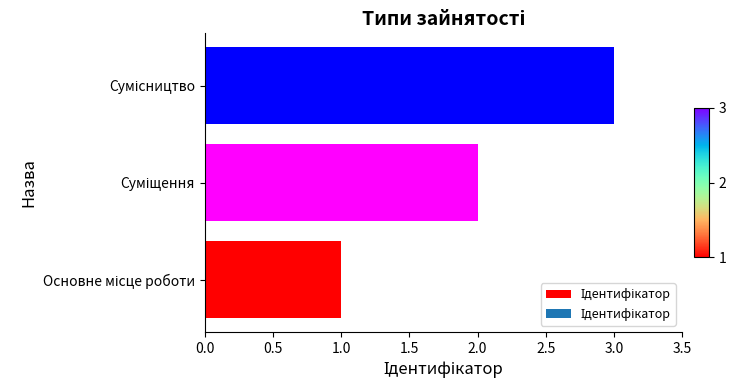

What is the difference between the second highest and minimum values?

1